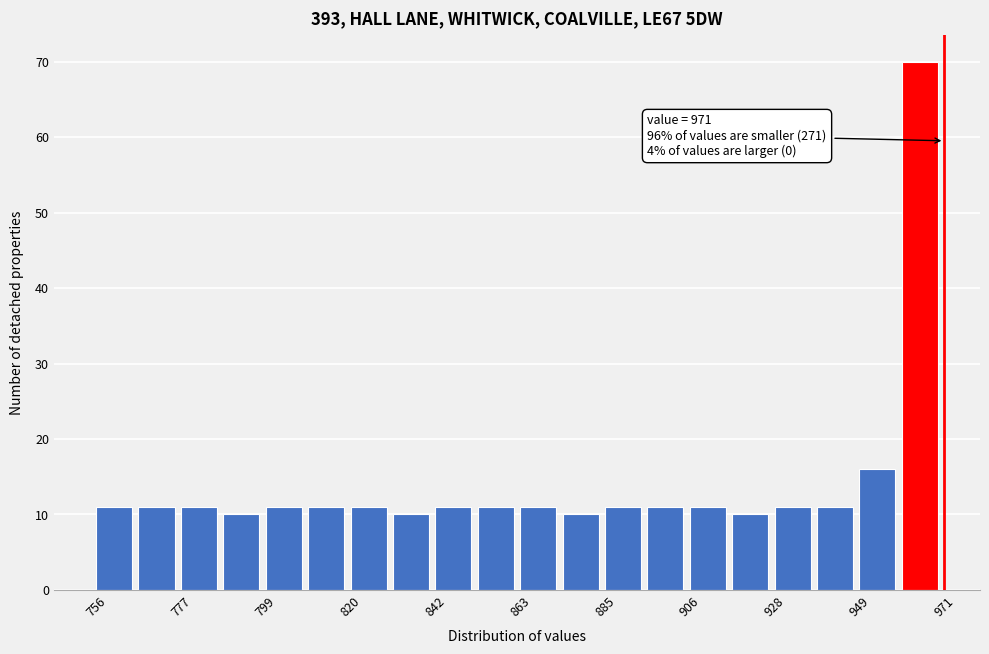

Around what value on the x-axis is the tallest bar? Give the approximate position of its centre, as read against the axis.

965